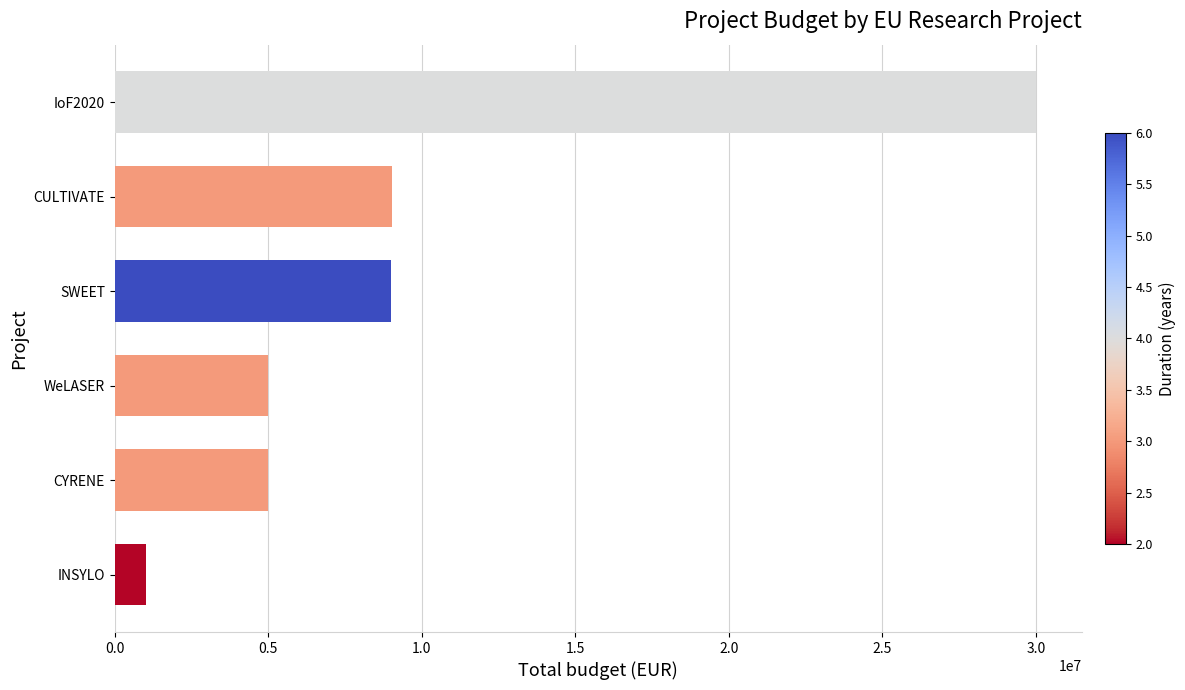

Read the value at IoF2020.

29999528